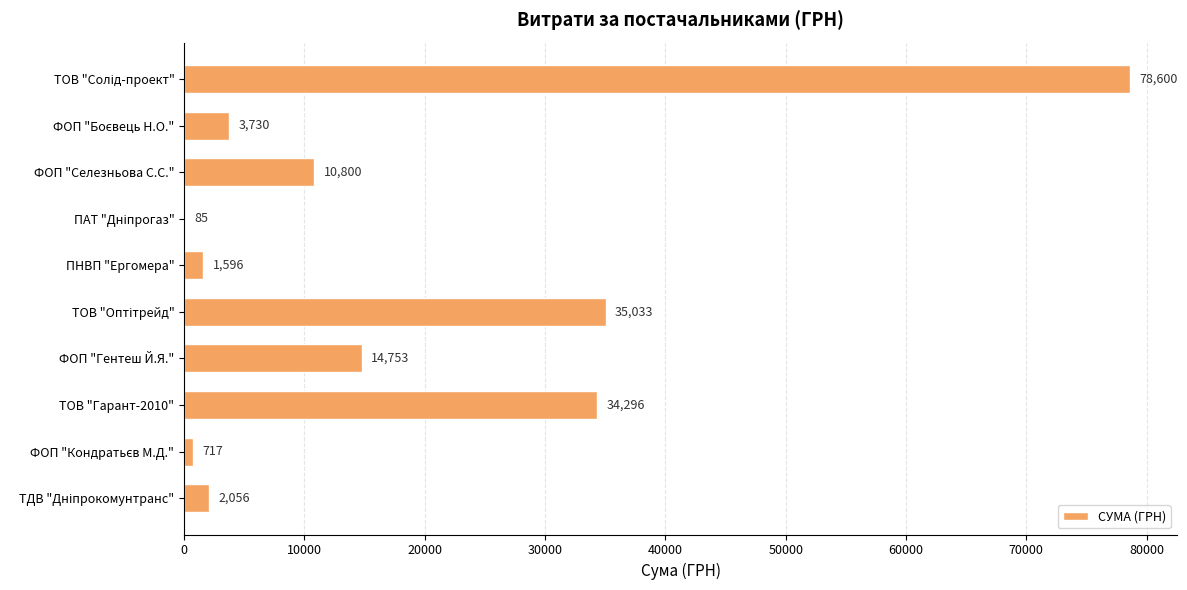

What is the sum of all values?

181666.2